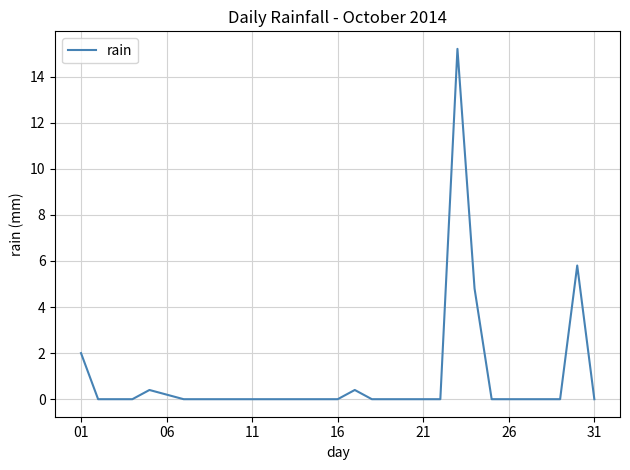

What is the maximum value shown in the chart?

15.2